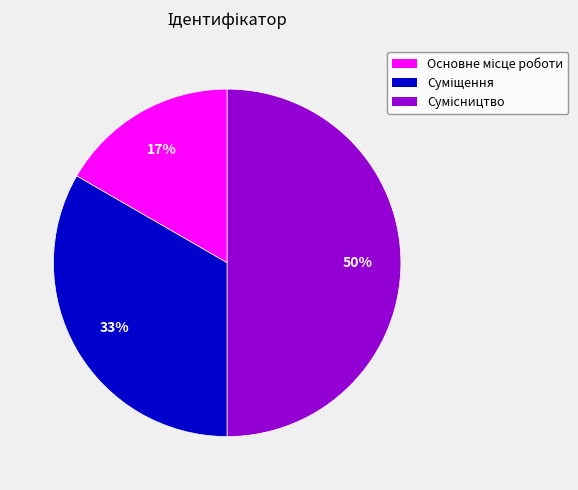

To the nearest percent, what is the difference between the largest and smallest slice percentages?

33%